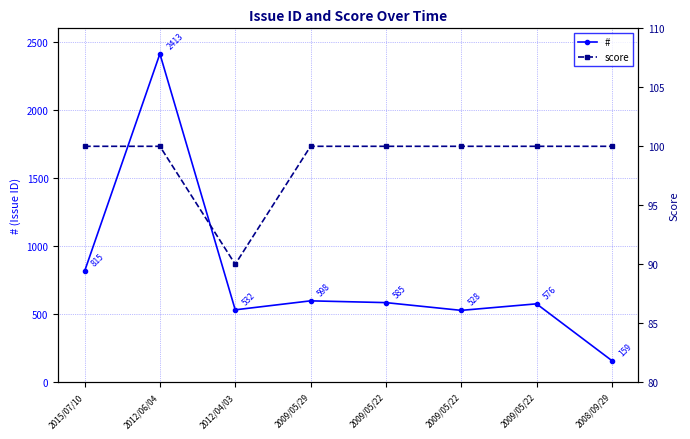

How many interior local peaks does the # series have?

3